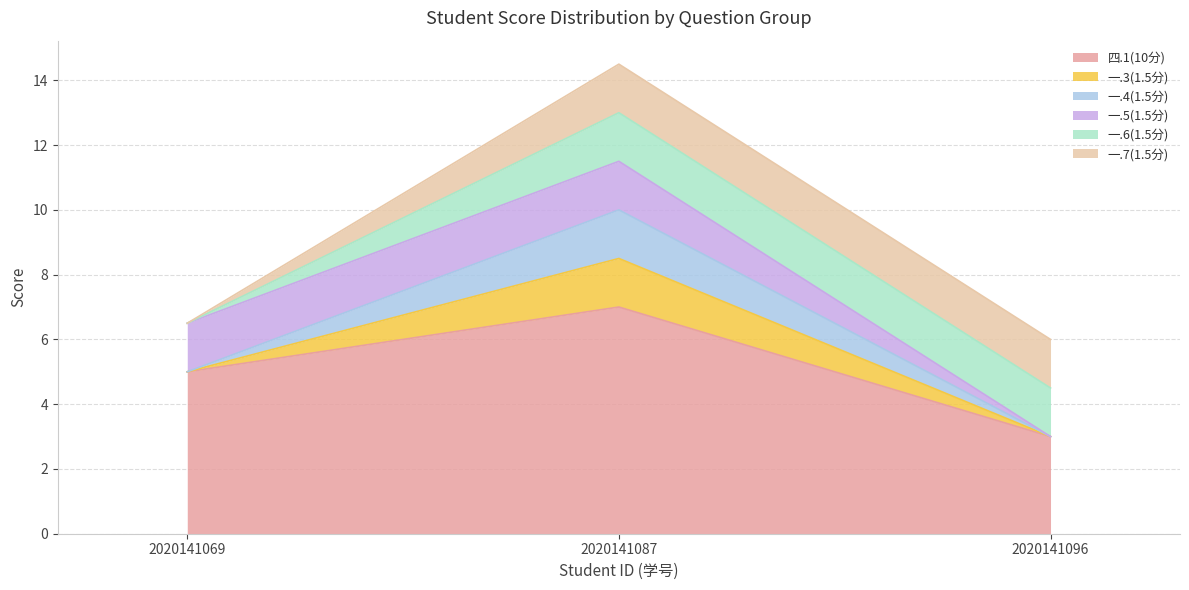

What are all the series names shown in the legend?

四.1(10分), 一.3(1.5分), 一.4(1.5分), 一.5(1.5分), 一.6(1.5分), 一.7(1.5分)